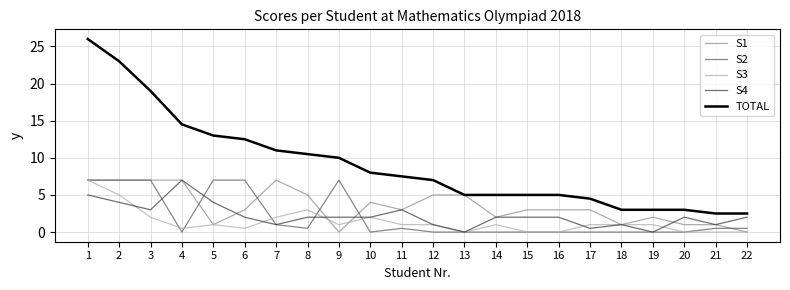

How many lines are shown in the chart?

5